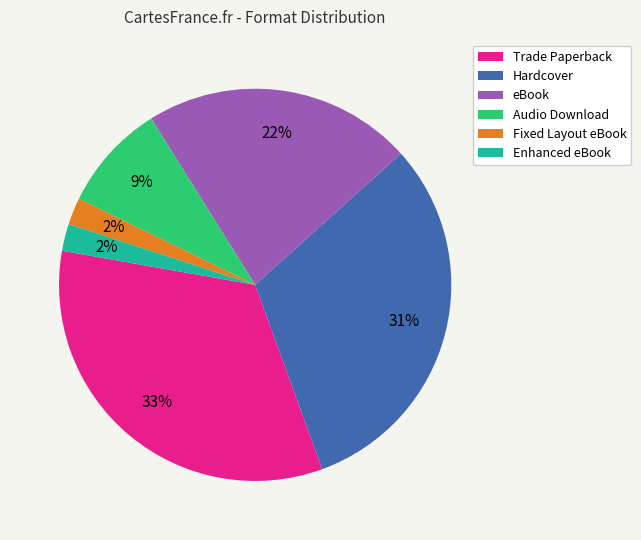

Does Enhanced eBook represent more than half of the total?

No